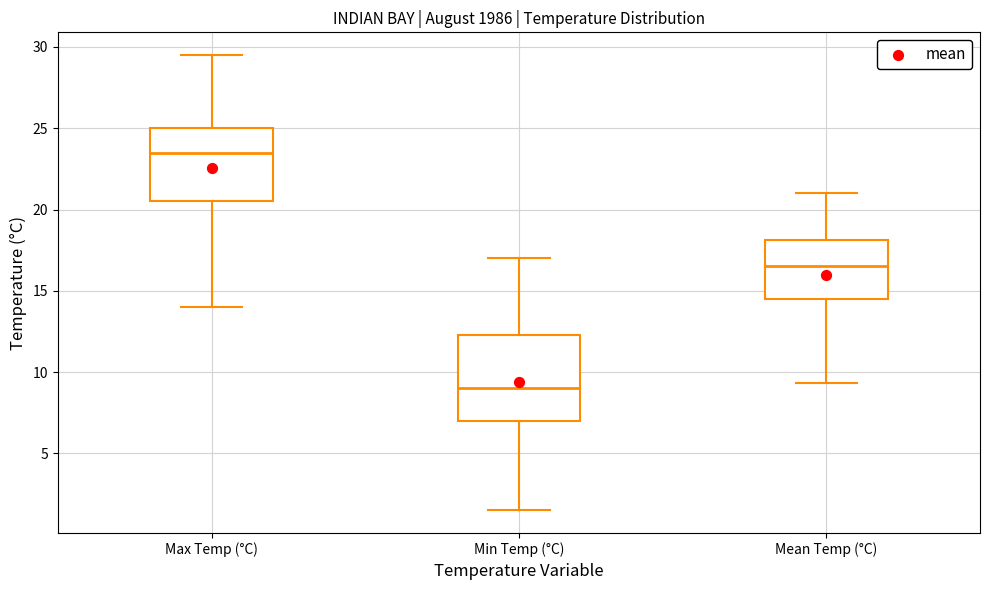

Reading left to right, read every box against the y-axis: the position of its median line, the range the box covers, and the ends of its whiskers. The values are not printed on the chart, so give them approximately, as read against the axis.

Max Temp (°C): median 23.5, box 20.5 to 25.0, whiskers 14.0 to 29.5
Min Temp (°C): median 9.0, box 7.0 to 12.5, whiskers 1.5 to 17.0
Mean Temp (°C): median 16.5, box 14.5 to 18.0, whiskers 9.5 to 21.0